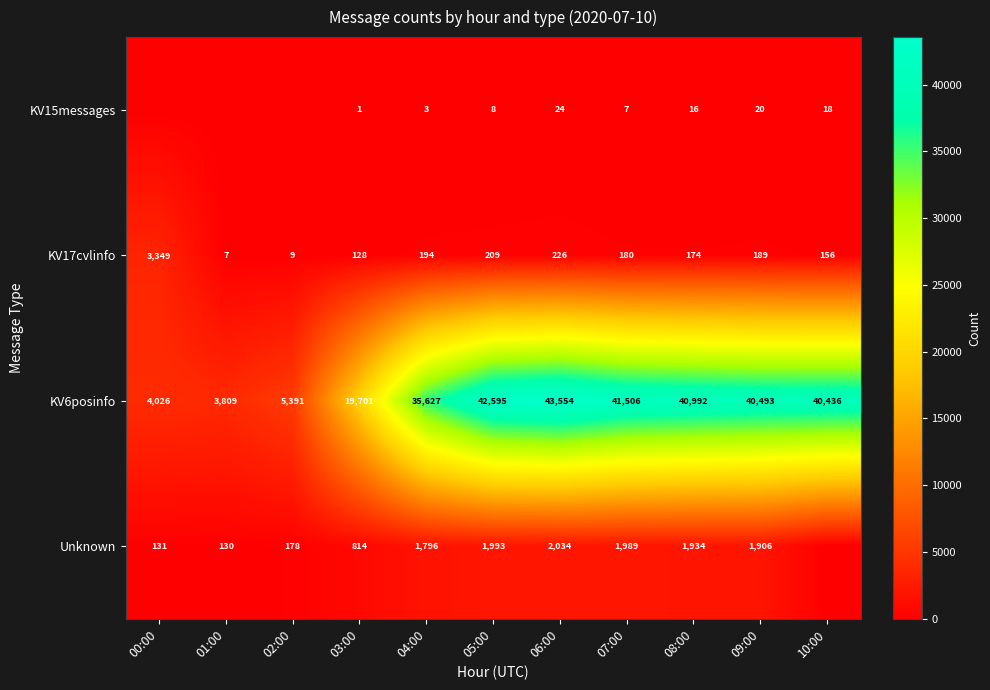

How many values in the KV17cvlinfo series are below 180?

5